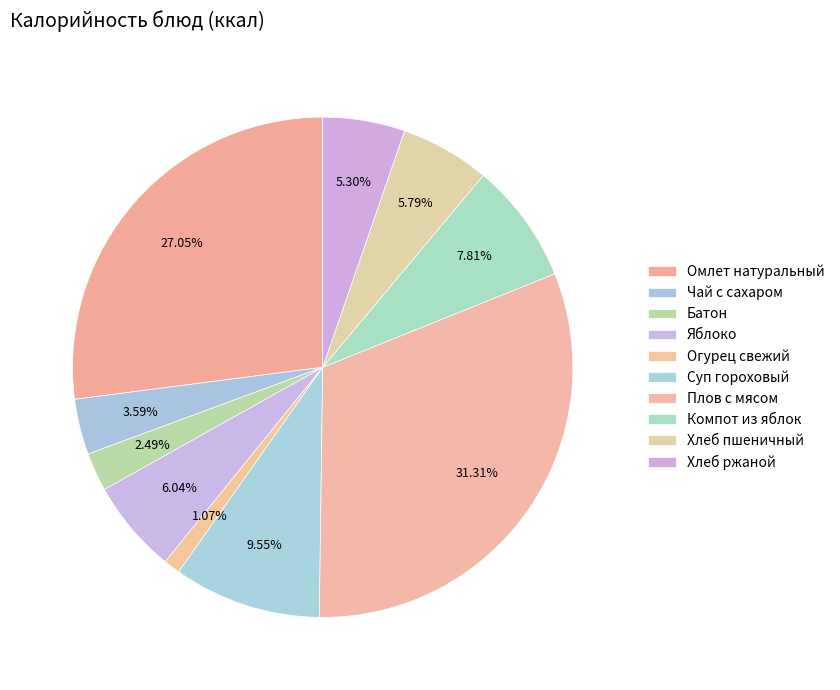

How many segments does this pie chart have?

10